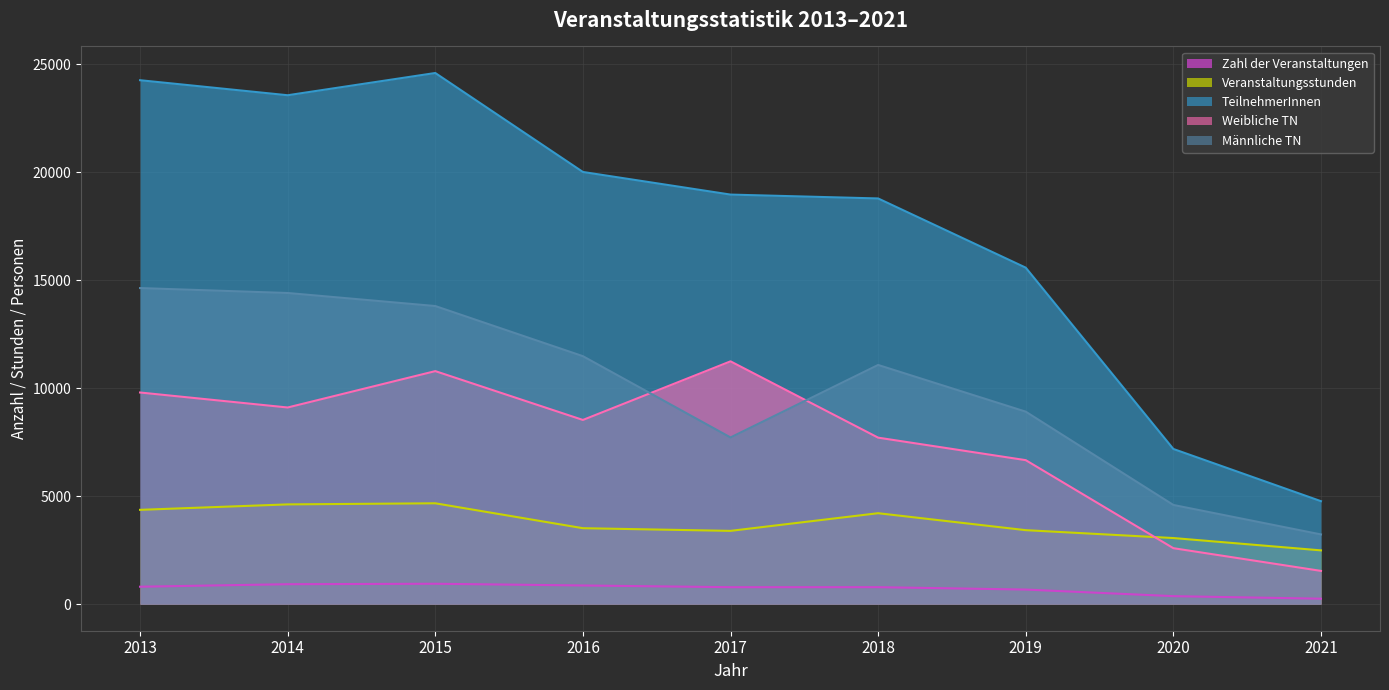

True or false: TeilnehmerInnen and Weibliche TN cross at least once.

False